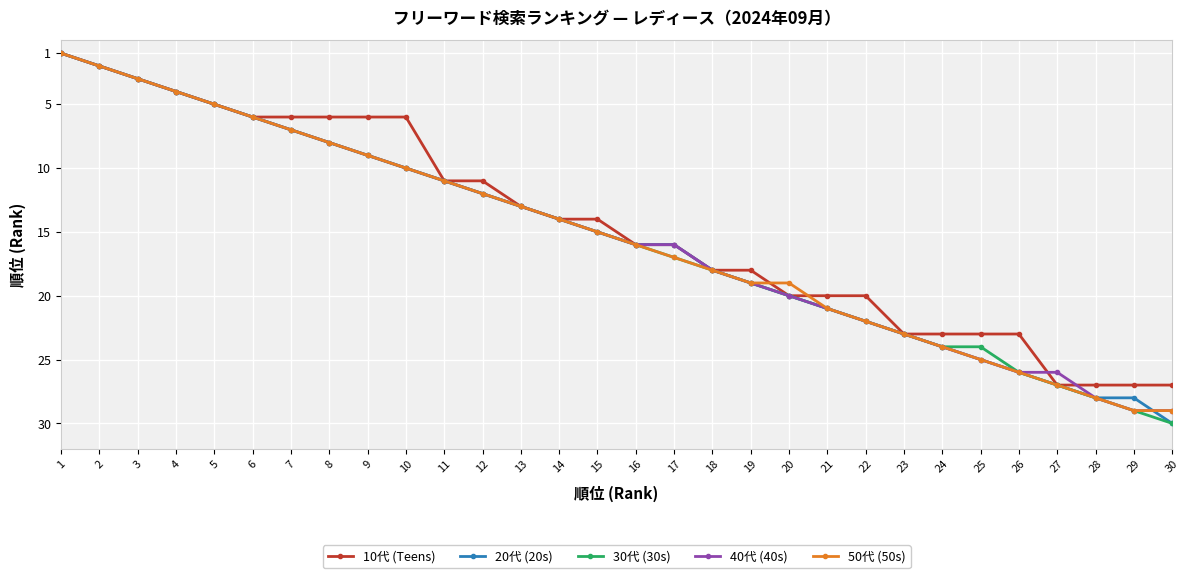

Which category has the highest value across all series?

30